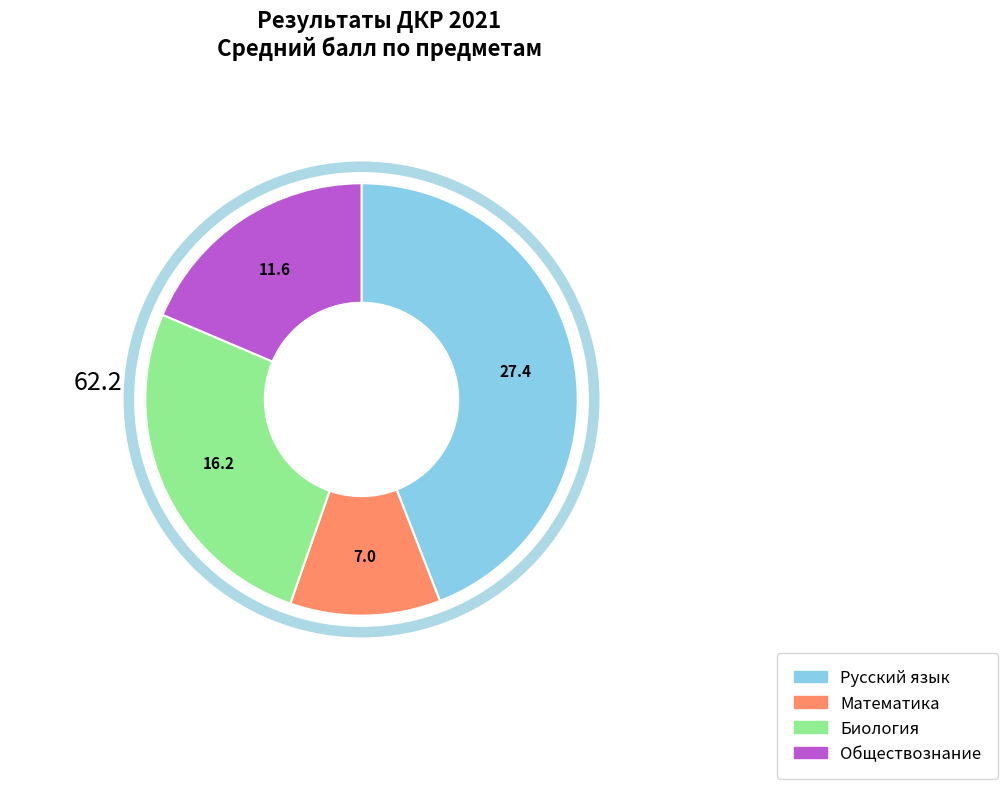

Is it true that Русский язык is 44% of the pie?

True